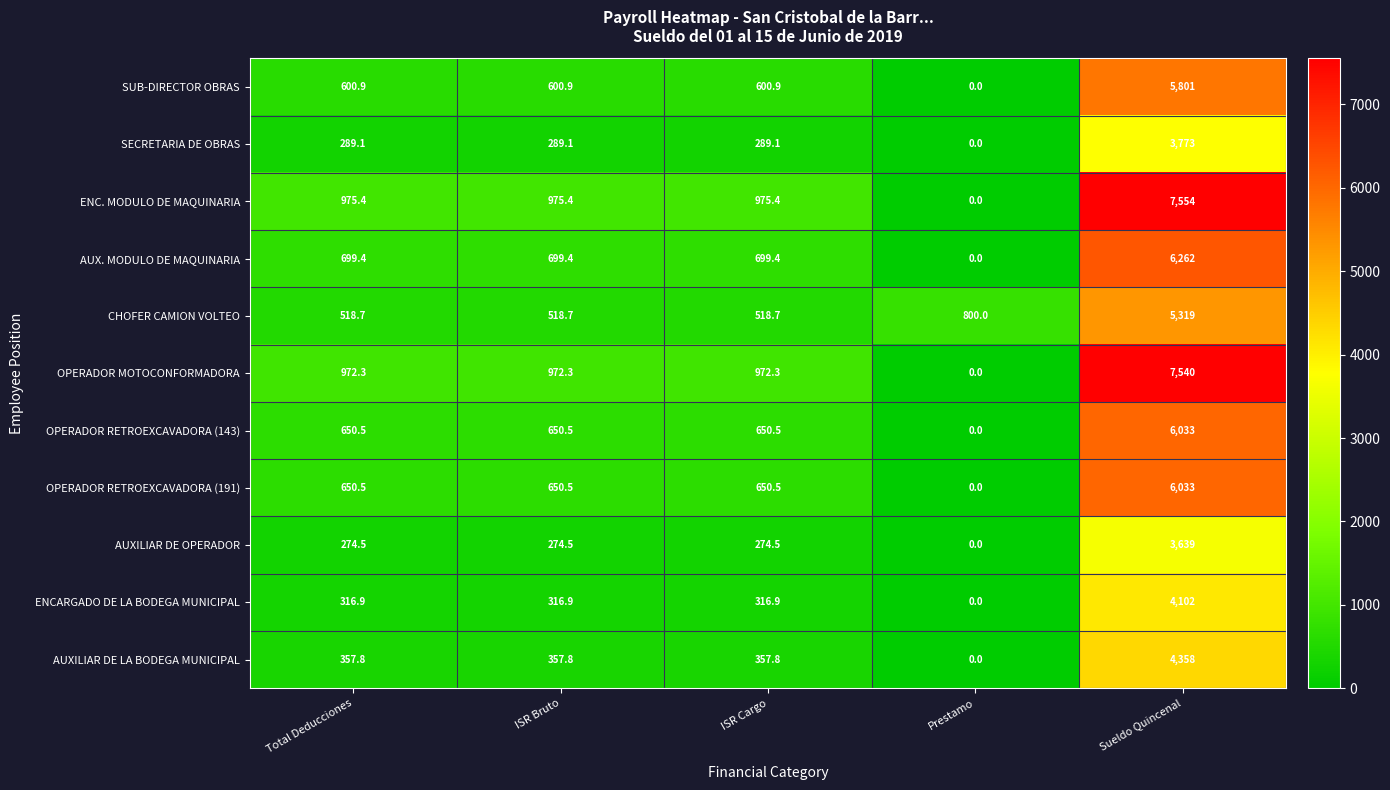

Count the number of data series in this chart.

11